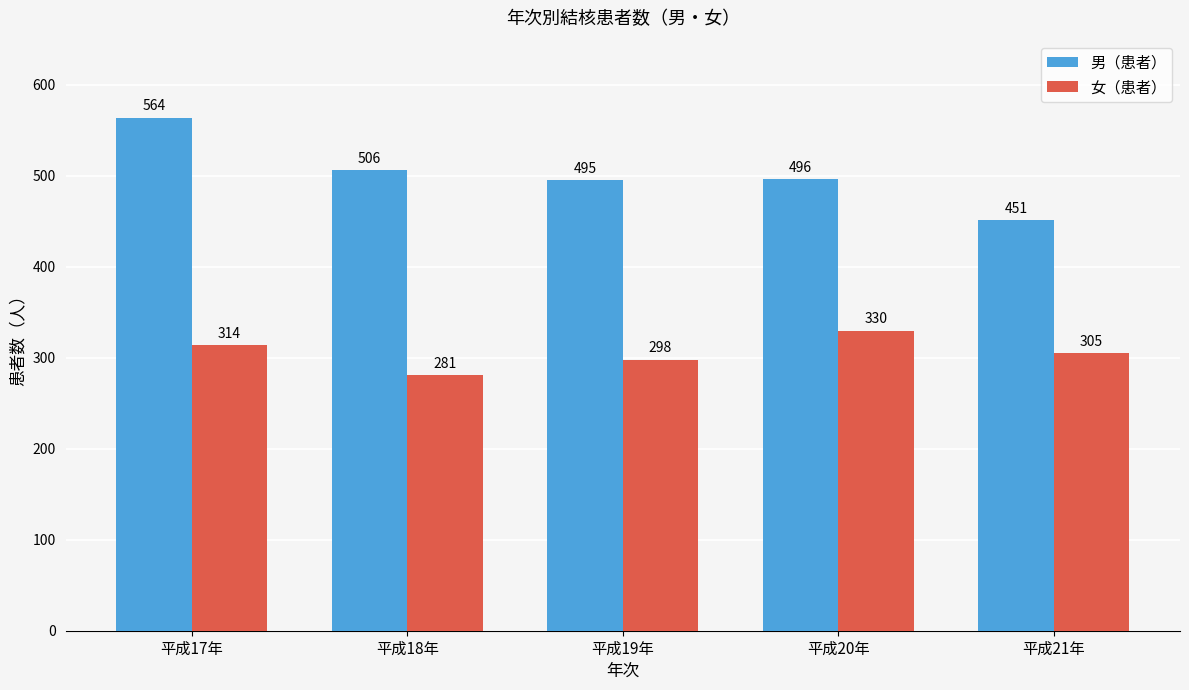

At which label does 女（患者） reach its peak?

平成20年